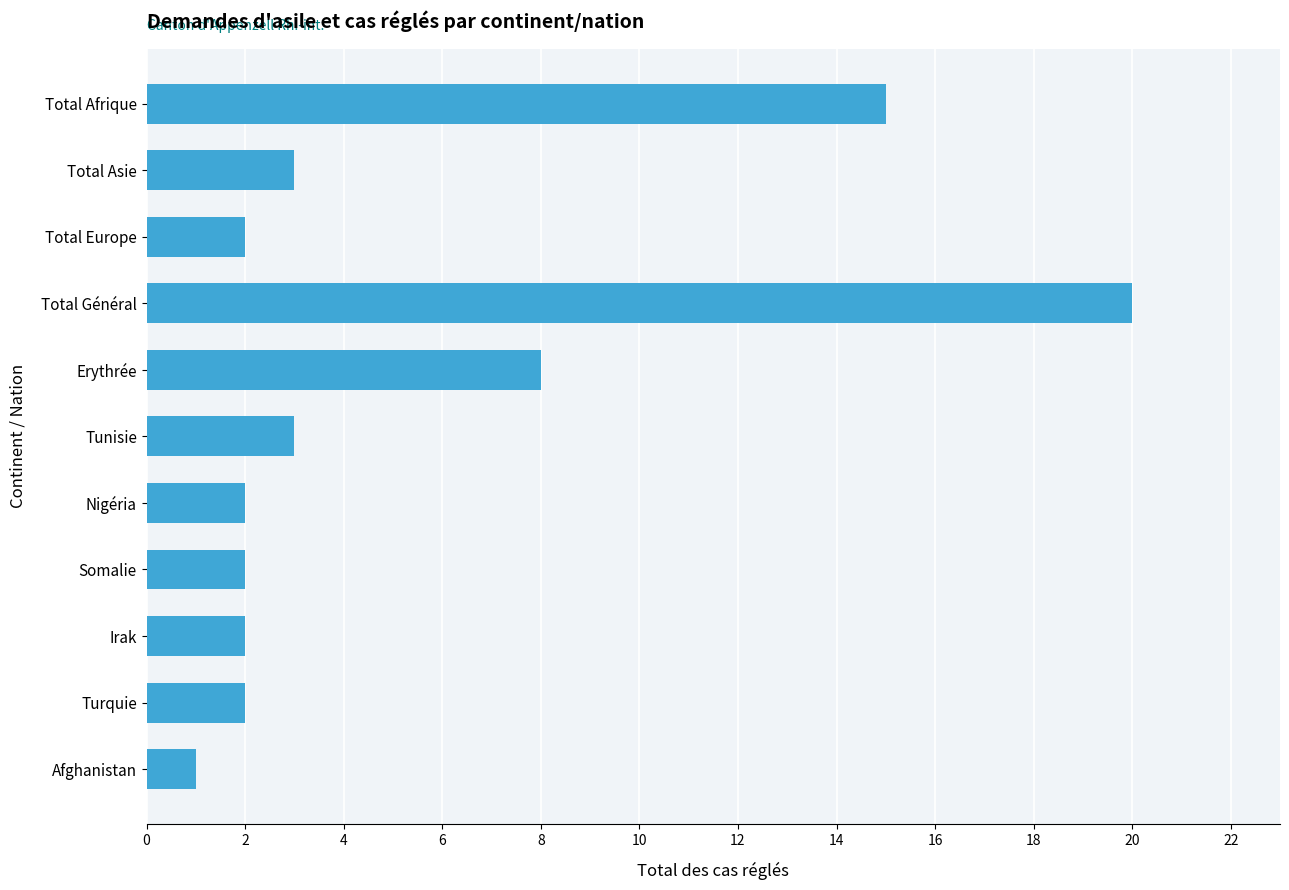

How many data points does each series have?

11